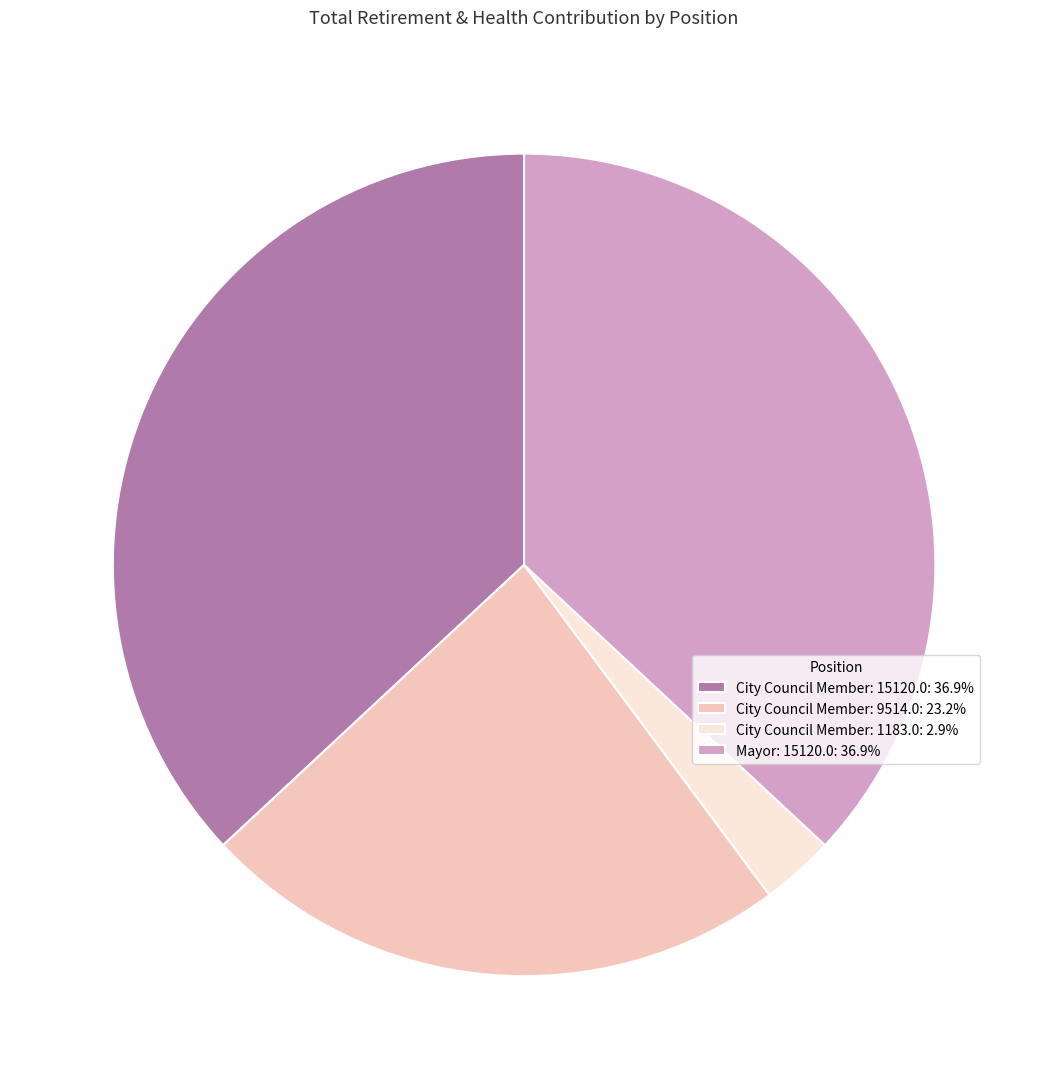

How many segments does this pie chart have?

4